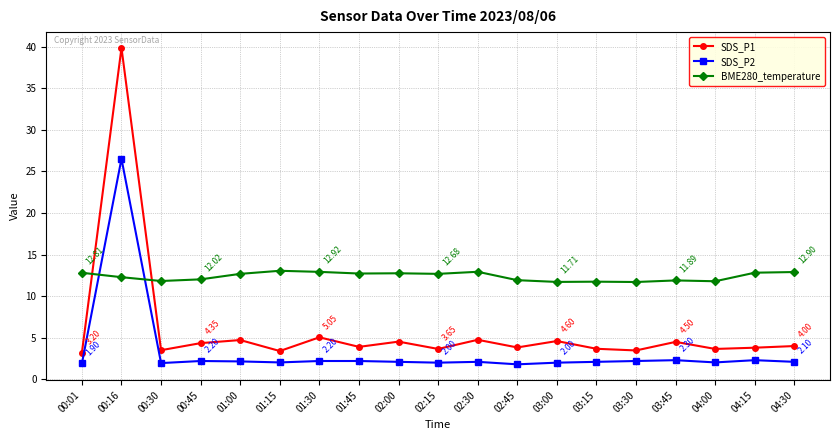

Count the number of data series in this chart.

3